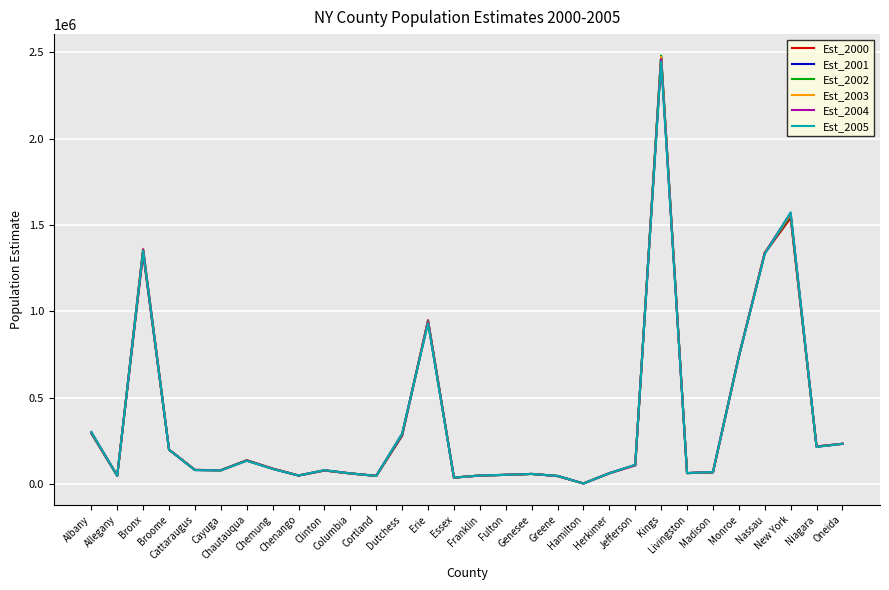

What is the difference between the Est_2000 values at Chautauqua and Erie?

809847